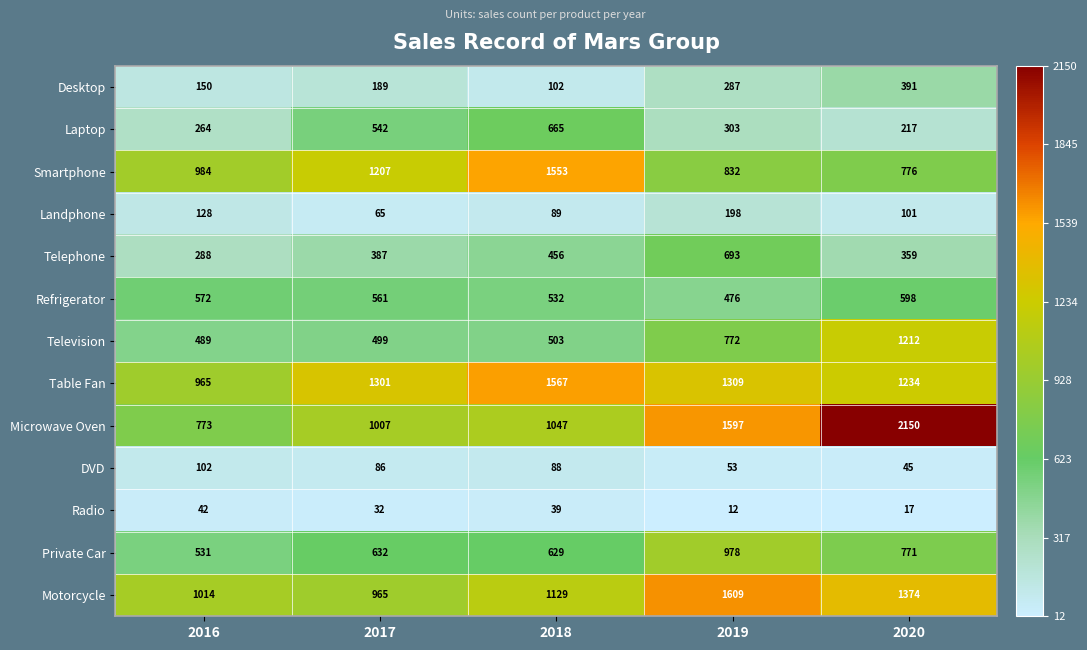

Read the DVD value at 2017, to the nearest 5.

85